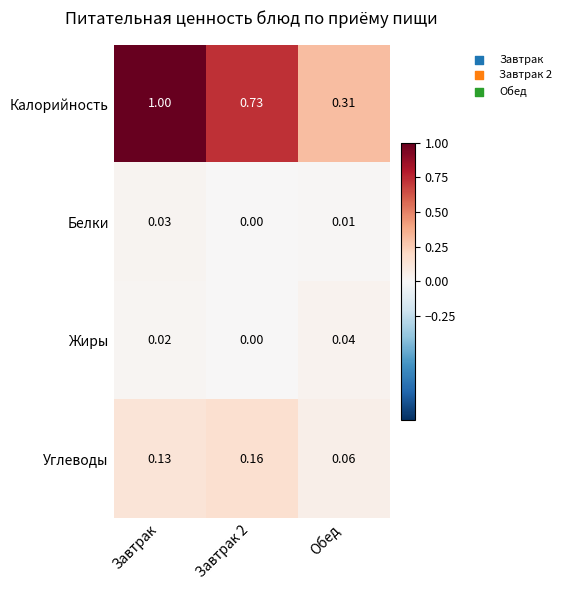

At which label is Углеводы closest to 0?

Обед